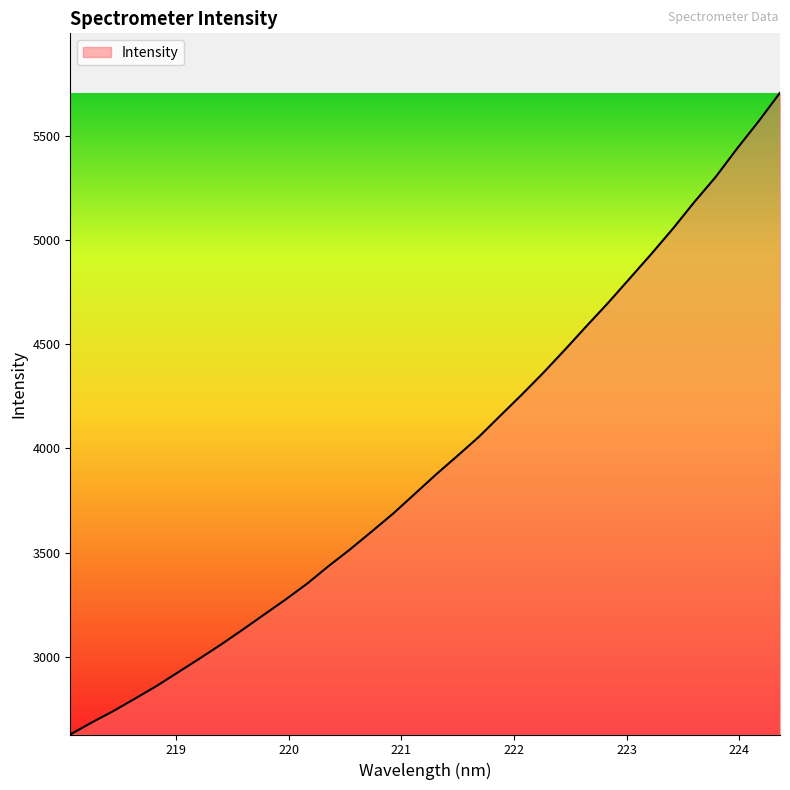

What is the maximum value shown in the chart?

5705.5